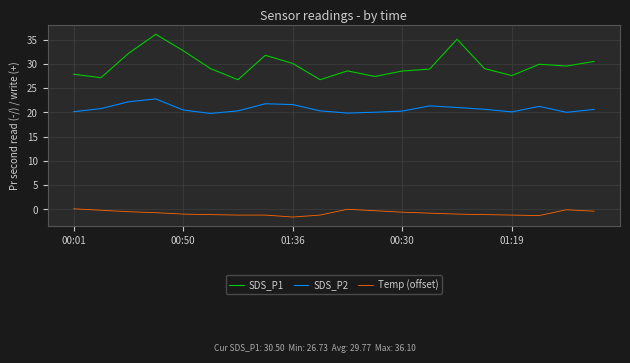

Rank the series by their maximum value, from lowest to highest.

Temp (offset), SDS_P2, SDS_P1